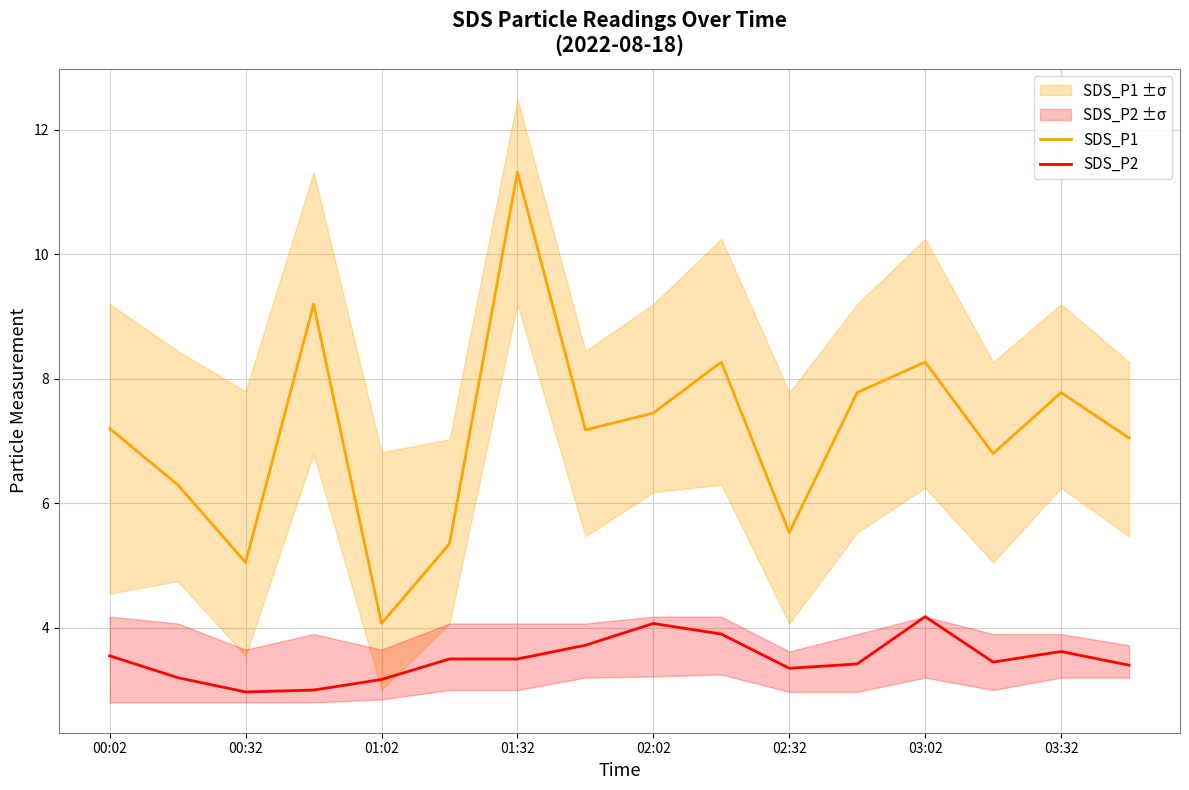

How many categories are shown in the chart?

16